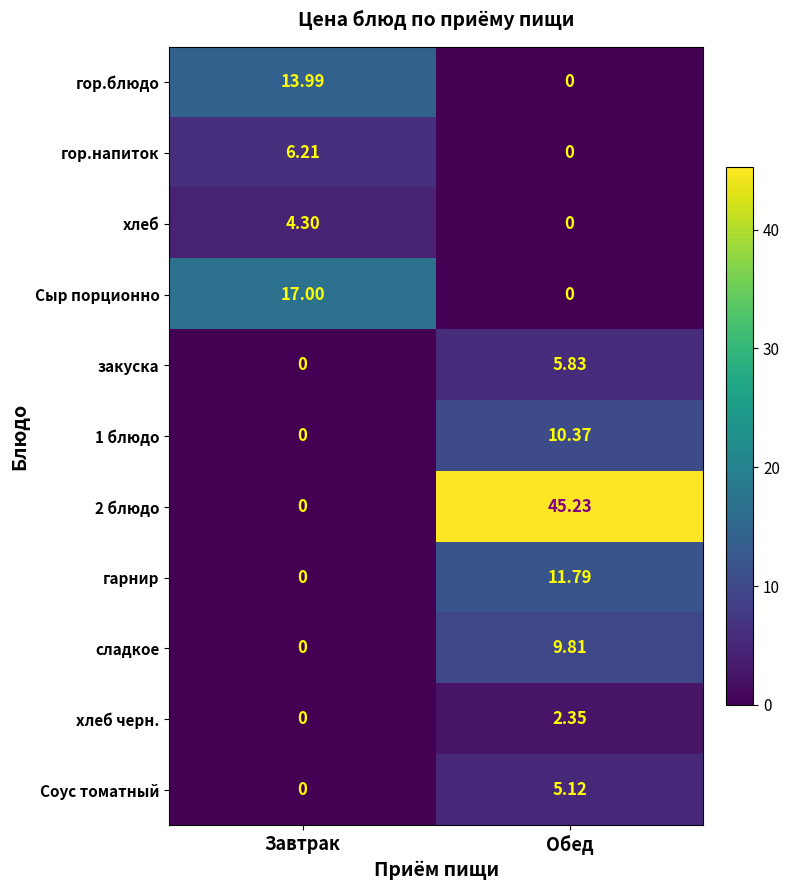

Which category has the lowest value in the гор.блюдо series?

Обед